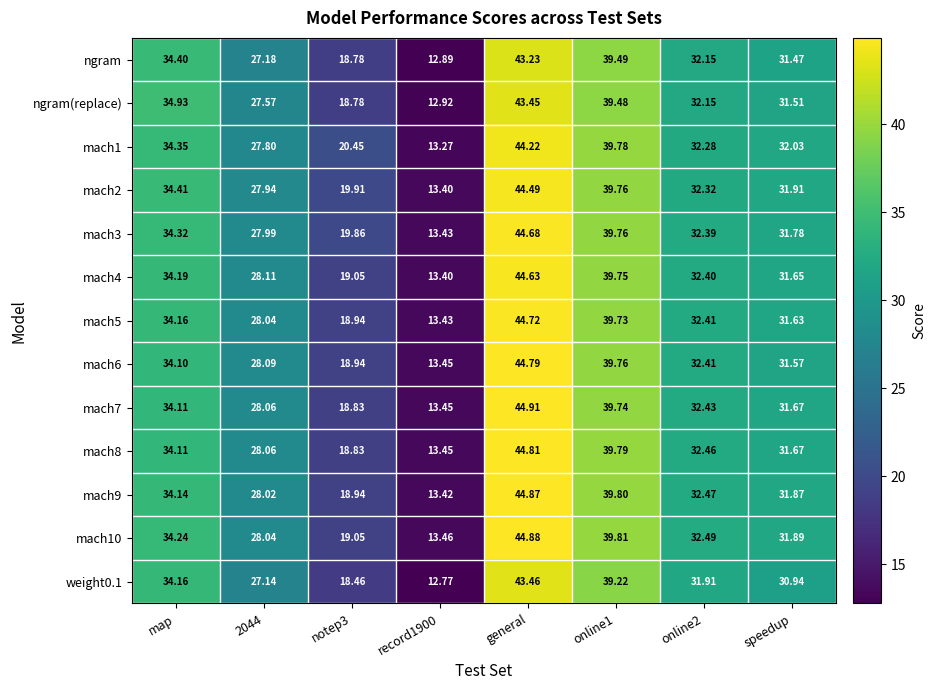

Which series changed the most between 2044 and online1?

ngram